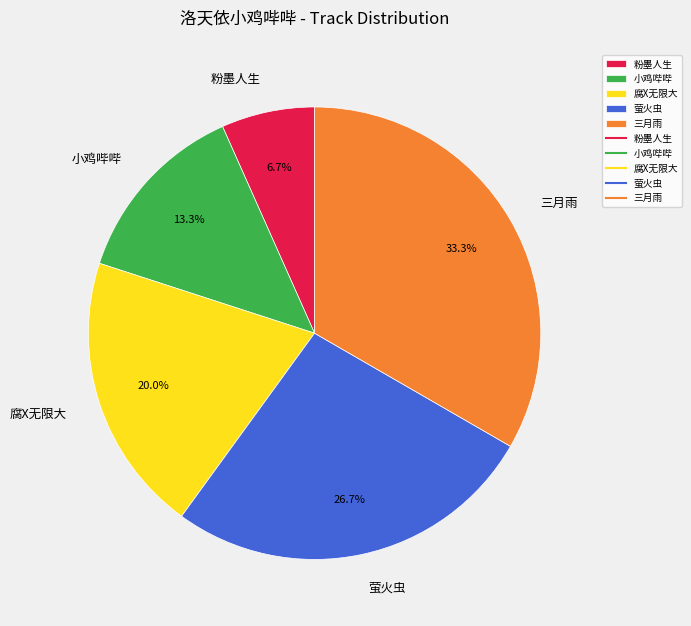

True or false: 小鸡哔哔 accounts for 21% of the total.

False